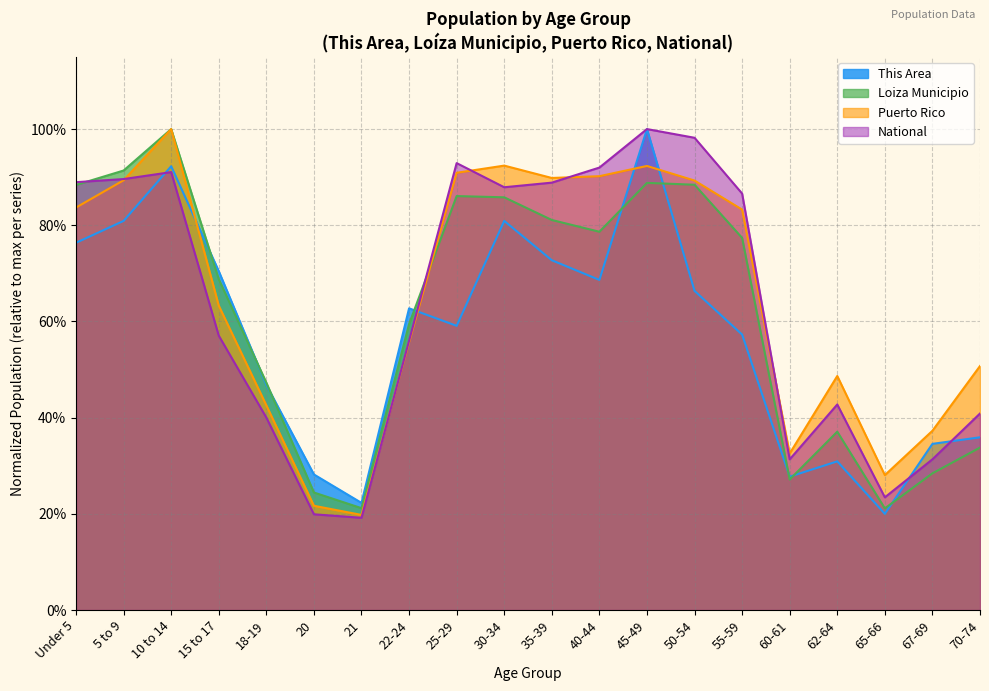

Which series has the largest range (max minus min)?

National